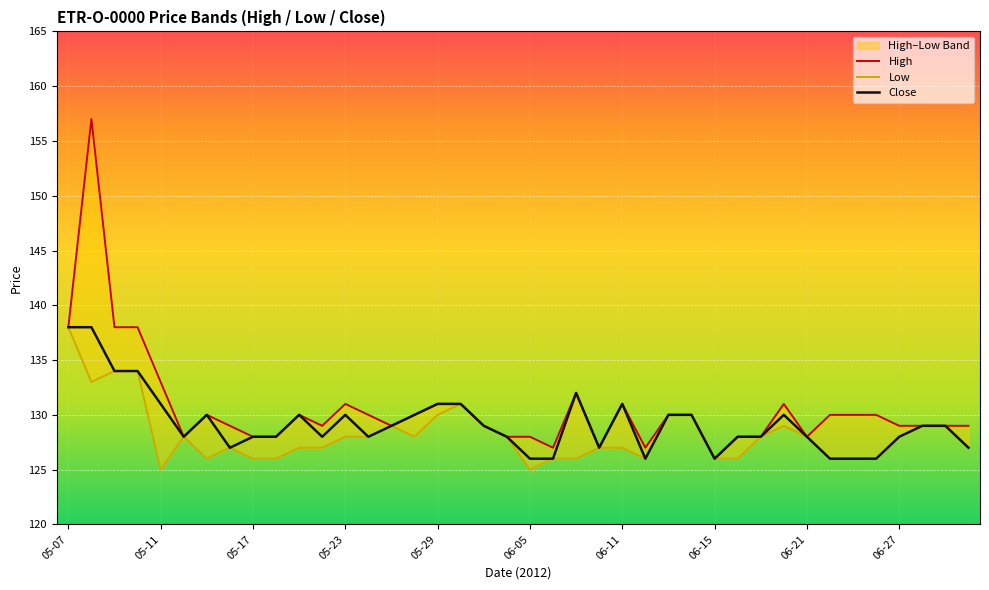

How many values in the Close series exceed 129?

16